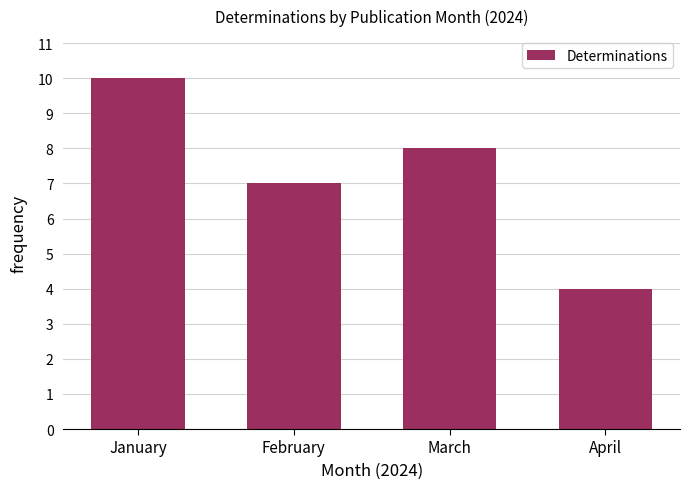

Reading left to right, what are all the values shown in this chart?

10	7	8	4